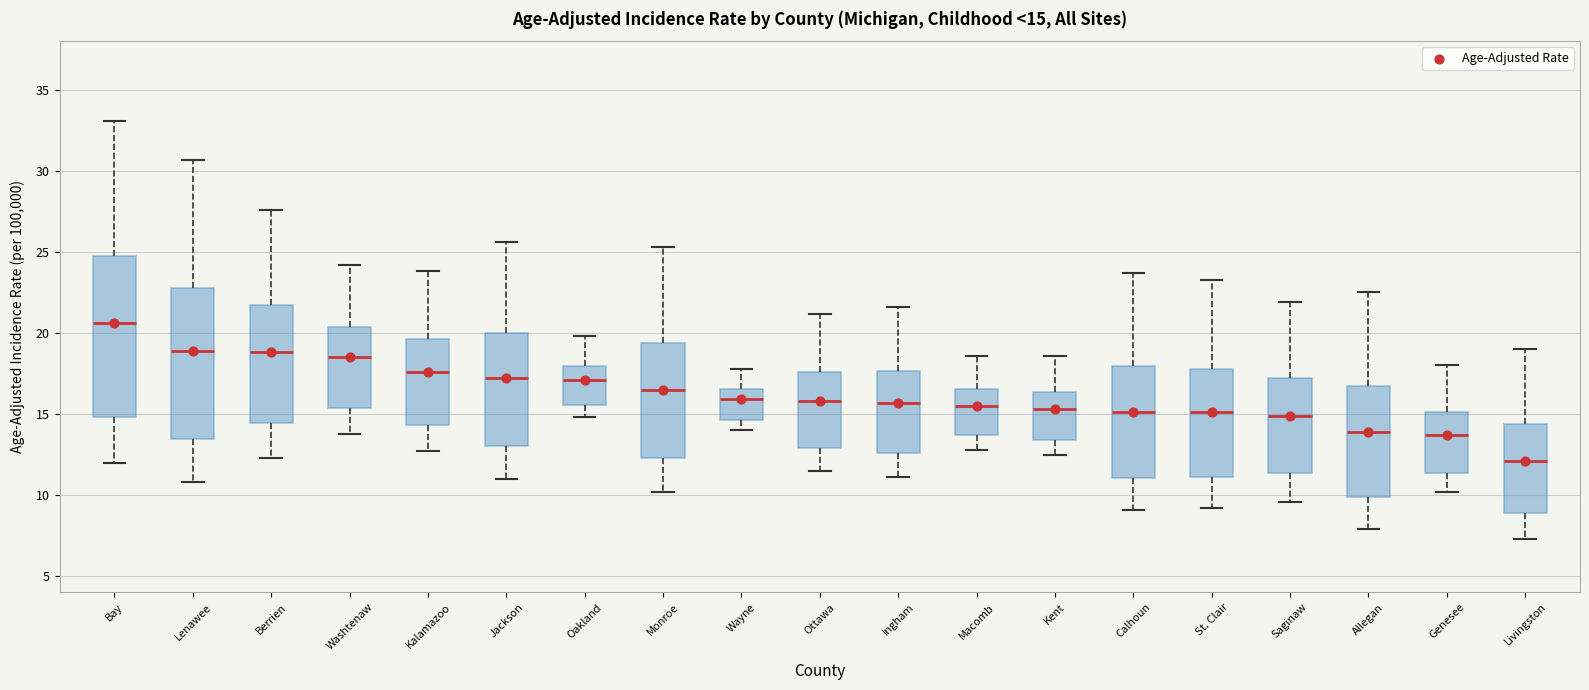

Which box has the lowest median line?

Livingston